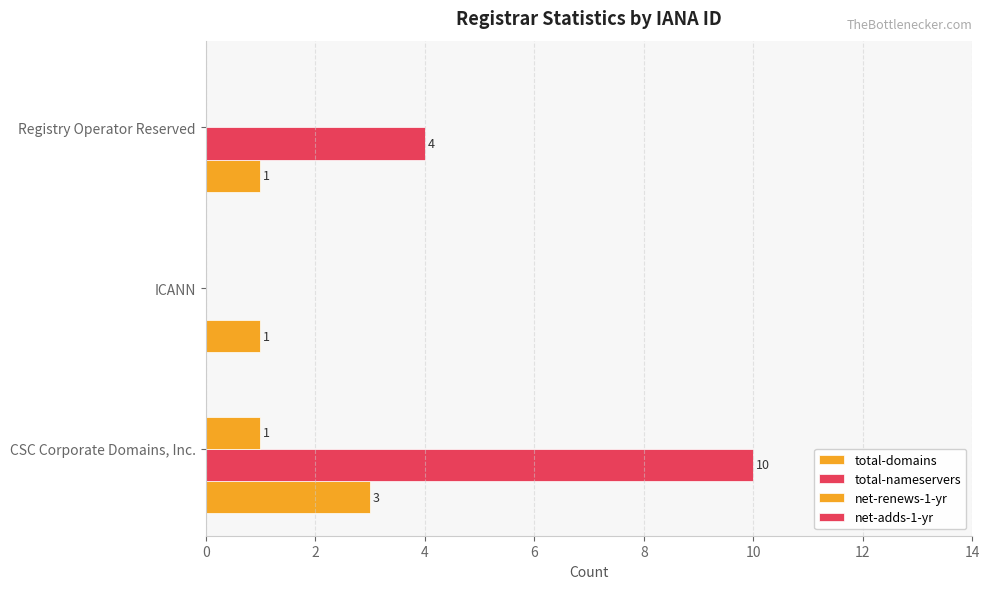

Which series has the largest total across all categories?

total-nameservers